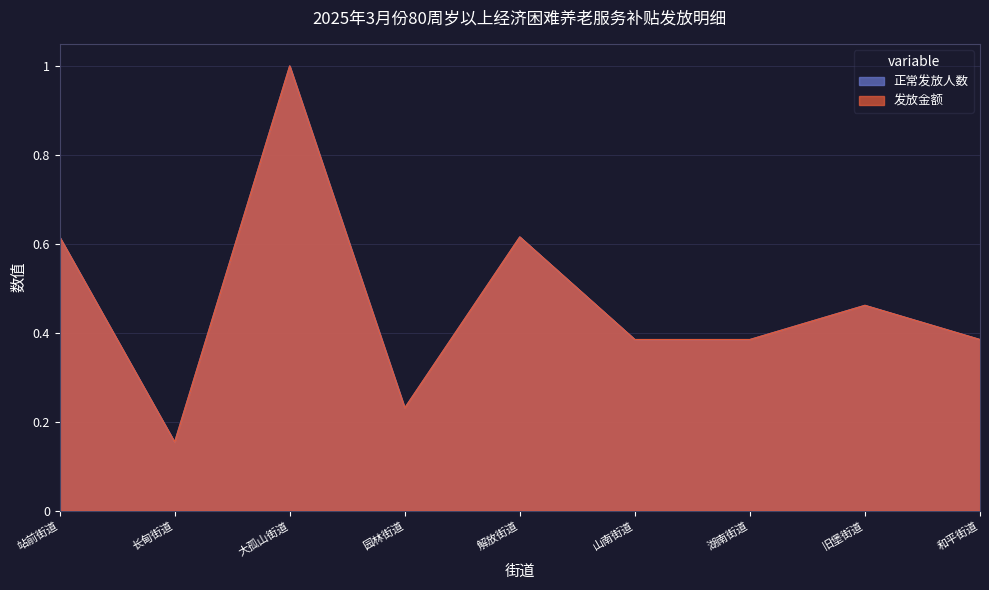

Count the 发放金额 values in the range 0 to 1.

9